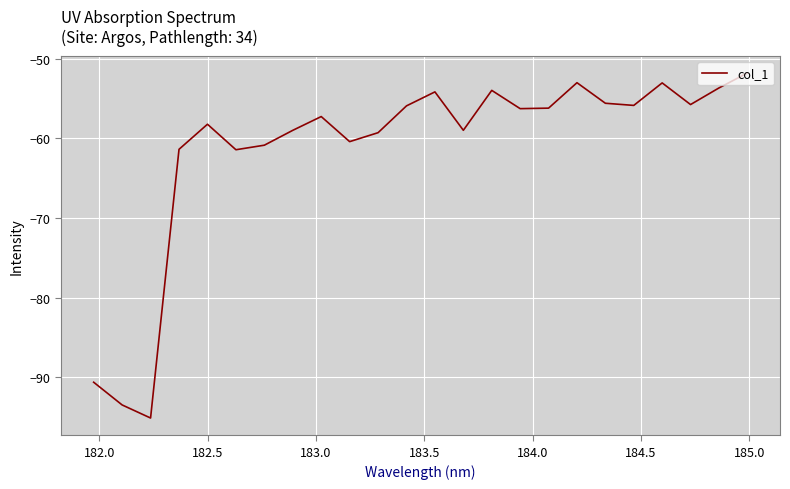

What is the difference between the maximum and minimum values?

43.3